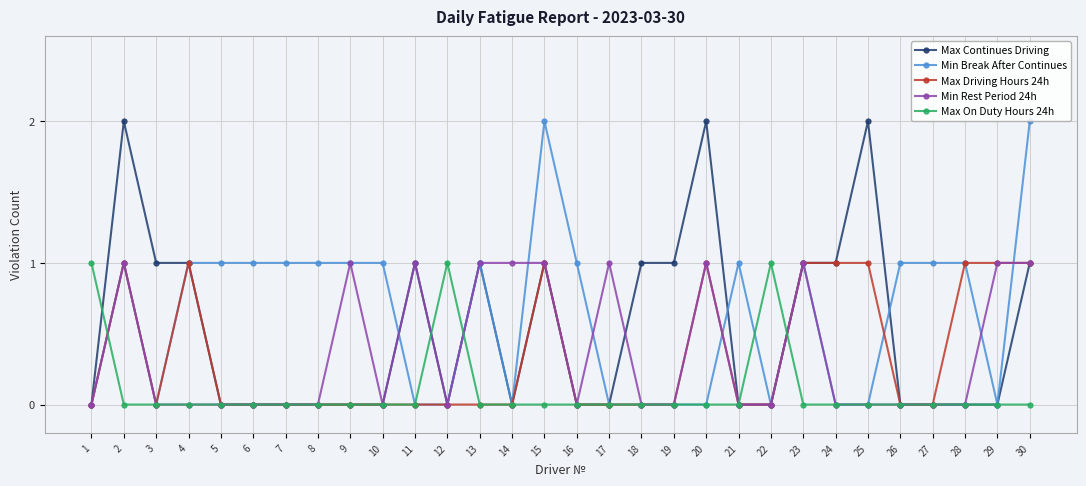

True or false: Min Rest Period 24h and Max Continues Driving cross at least once.

True